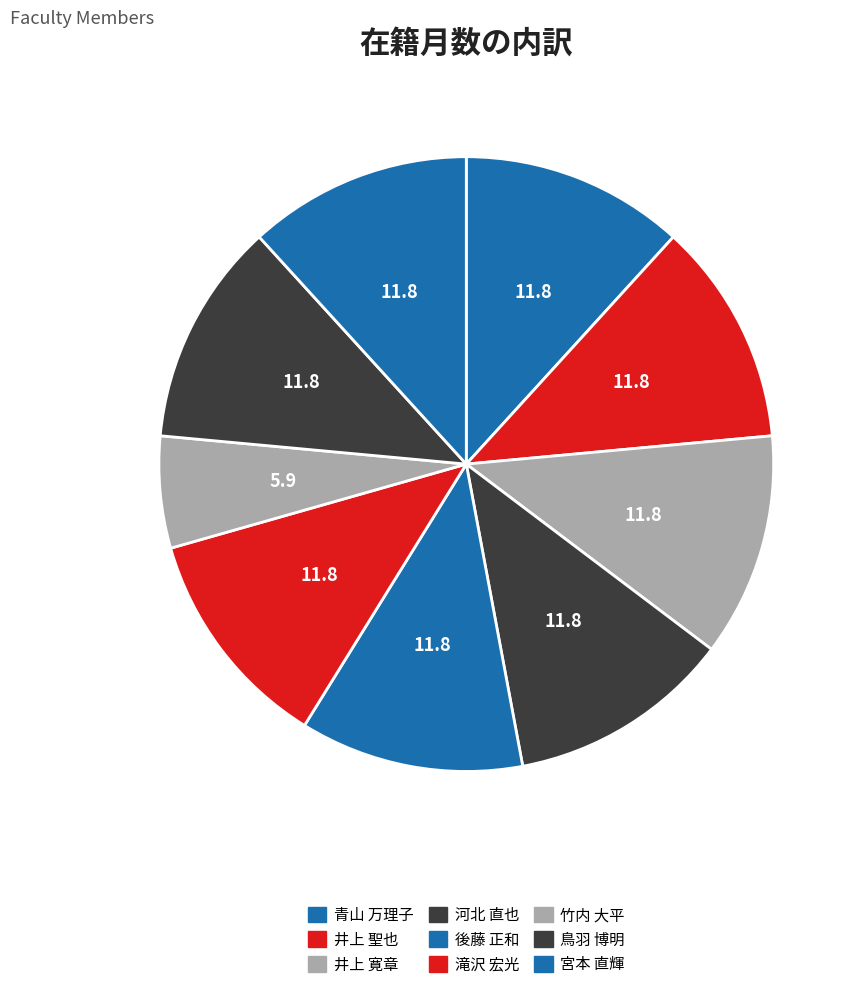

Do 竹内 大平 and 青山 万理子 together represent more than half of the pie?

No